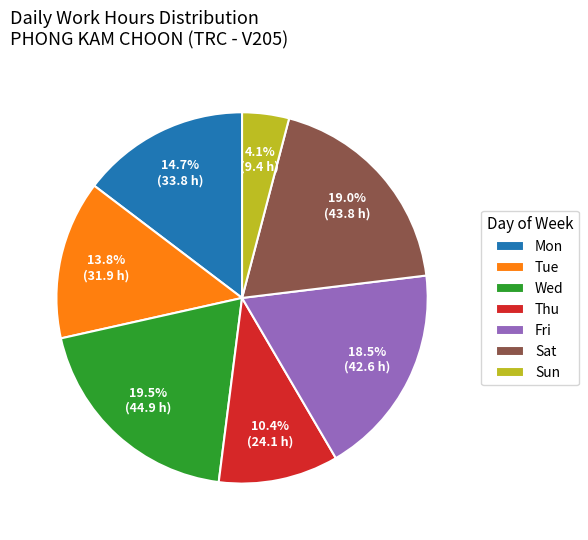

Is the sum of Wed and Sat greater than half?

No